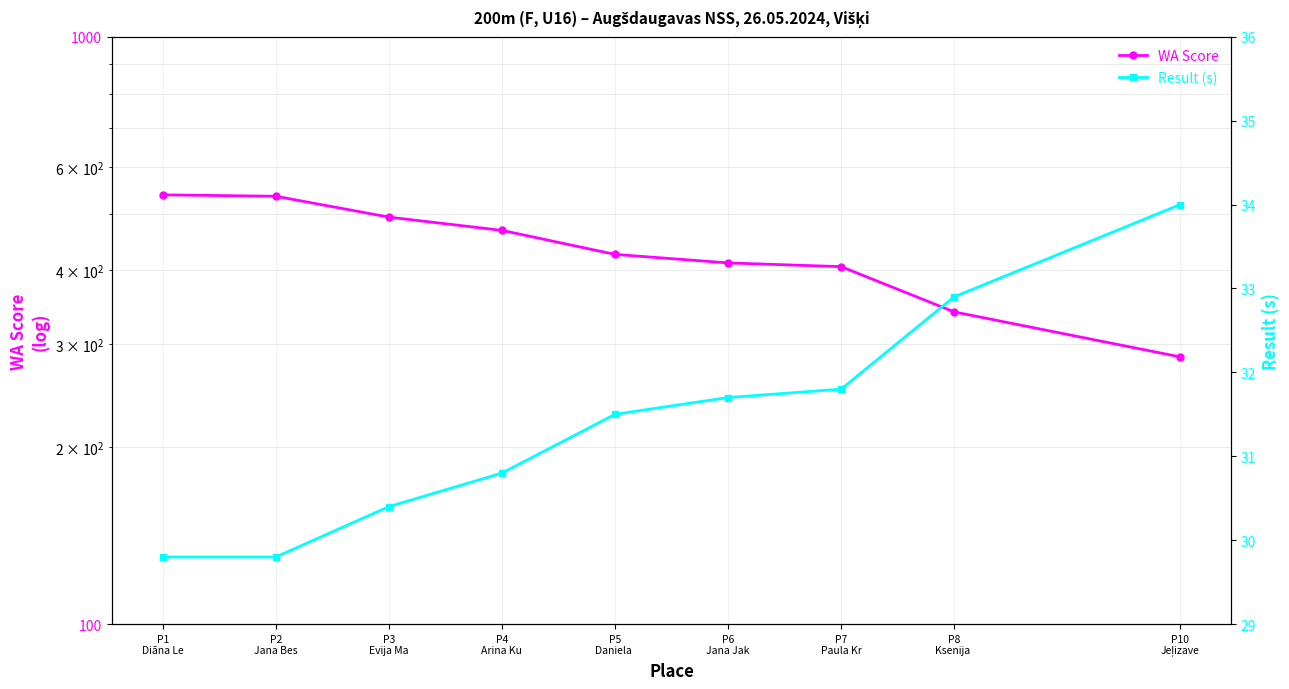

What value does the WA Score series have at P3
Evija Ma?

493.0